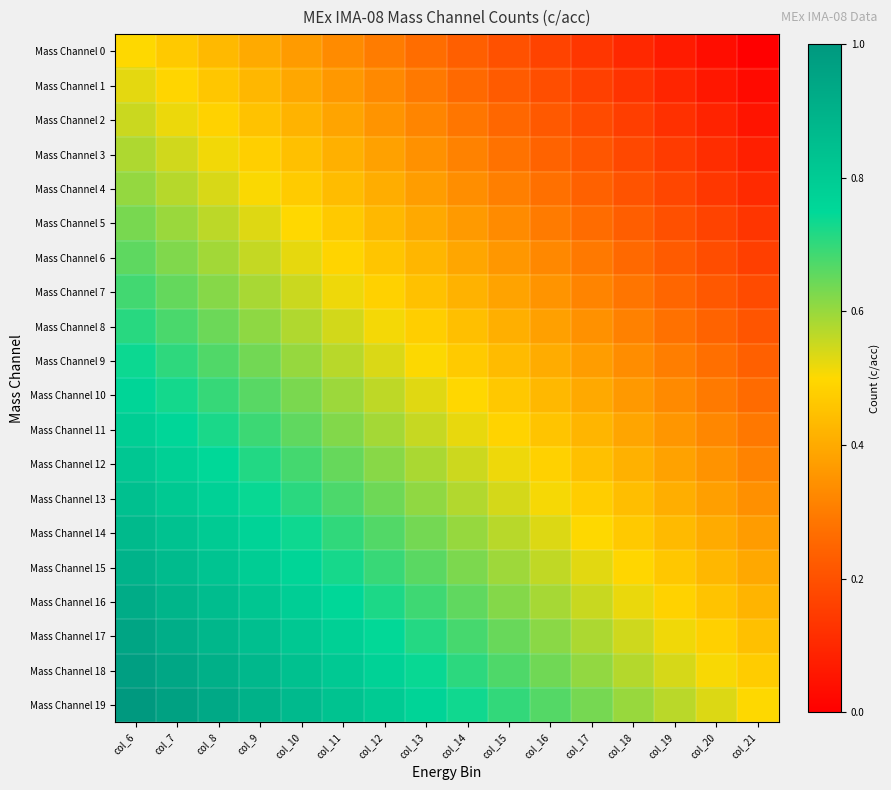

Reading left to right, what are all the values shown in this chart?

Mass Channel 0: col_6=0.5	col_7=0.5	col_8=0.4	col_9=0.4	col_10=0.4	col_11=0.3	col_12=0.3	col_13=0.3	col_14=0.2	col_15=0.2	col_16=0.2	col_17=0.1	col_18=0.1	col_19=0.1	col_20=0.0	col_21=0.0
Mass Channel 1: col_6=0.5	col_7=0.5	col_8=0.5	col_9=0.4	col_10=0.4	col_11=0.4	col_12=0.3	col_13=0.3	col_14=0.3	col_15=0.2	col_16=0.2	col_17=0.2	col_18=0.1	col_19=0.1	col_20=0.1	col_21=0.0
Mass Channel 2: col_6=0.6	col_7=0.5	col_8=0.5	col_9=0.5	col_10=0.4	col_11=0.4	col_12=0.4	col_13=0.3	col_14=0.3	col_15=0.3	col_16=0.2	col_17=0.2	col_18=0.2	col_19=0.1	col_20=0.1	col_21=0.1
Mass Channel 3: col_6=0.6	col_7=0.5	col_8=0.5	col_9=0.5	col_10=0.4	col_11=0.4	col_12=0.4	col_13=0.3	col_14=0.3	col_15=0.3	col_16=0.2	col_17=0.2	col_18=0.2	col_19=0.1	col_20=0.1	col_21=0.1
Mass Channel 4: col_6=0.6	col_7=0.6	col_8=0.5	col_9=0.5	col_10=0.5	col_11=0.4	col_12=0.4	col_13=0.4	col_14=0.3	col_15=0.3	col_16=0.3	col_17=0.2	col_18=0.2	col_19=0.2	col_20=0.1	col_21=0.1
Mass Channel 5: col_6=0.6	col_7=0.6	col_8=0.6	col_9=0.5	col_10=0.5	col_11=0.5	col_12=0.4	col_13=0.4	col_14=0.4	col_15=0.3	col_16=0.3	col_17=0.3	col_18=0.2	col_19=0.2	col_20=0.2	col_21=0.1
Mass Channel 6: col_6=0.7	col_7=0.6	col_8=0.6	col_9=0.6	col_10=0.5	col_11=0.5	col_12=0.5	col_13=0.4	col_14=0.4	col_15=0.4	col_16=0.3	col_17=0.3	col_18=0.3	col_19=0.2	col_20=0.2	col_21=0.2
Mass Channel 7: col_6=0.7	col_7=0.7	col_8=0.6	col_9=0.6	col_10=0.6	col_11=0.5	col_12=0.5	col_13=0.5	col_14=0.4	col_15=0.4	col_16=0.4	col_17=0.3	col_18=0.3	col_19=0.3	col_20=0.2	col_21=0.2
Mass Channel 8: col_6=0.7	col_7=0.7	col_8=0.6	col_9=0.6	col_10=0.6	col_11=0.5	col_12=0.5	col_13=0.5	col_14=0.4	col_15=0.4	col_16=0.4	col_17=0.3	col_18=0.3	col_19=0.3	col_20=0.2	col_21=0.2
Mass Channel 9: col_6=0.7	col_7=0.7	col_8=0.7	col_9=0.6	col_10=0.6	col_11=0.6	col_12=0.5	col_13=0.5	col_14=0.5	col_15=0.4	col_16=0.4	col_17=0.4	col_18=0.3	col_19=0.3	col_20=0.3	col_21=0.2
Mass Channel 10: col_6=0.8	col_7=0.7	col_8=0.7	col_9=0.7	col_10=0.6	col_11=0.6	col_12=0.6	col_13=0.5	col_14=0.5	col_15=0.5	col_16=0.4	col_17=0.4	col_18=0.4	col_19=0.3	col_20=0.3	col_21=0.3
Mass Channel 11: col_6=0.8	col_7=0.8	col_8=0.7	col_9=0.7	col_10=0.7	col_11=0.6	col_12=0.6	col_13=0.6	col_14=0.5	col_15=0.5	col_16=0.5	col_17=0.4	col_18=0.4	col_19=0.4	col_20=0.3	col_21=0.3
Mass Channel 12: col_6=0.8	col_7=0.8	col_8=0.7	col_9=0.7	col_10=0.7	col_11=0.6	col_12=0.6	col_13=0.6	col_14=0.5	col_15=0.5	col_16=0.5	col_17=0.4	col_18=0.4	col_19=0.4	col_20=0.3	col_21=0.3
Mass Channel 13: col_6=0.8	col_7=0.8	col_8=0.8	col_9=0.7	col_10=0.7	col_11=0.7	col_12=0.6	col_13=0.6	col_14=0.6	col_15=0.5	col_16=0.5	col_17=0.5	col_18=0.4	col_19=0.4	col_20=0.4	col_21=0.3
Mass Channel 14: col_6=0.9	col_7=0.8	col_8=0.8	col_9=0.8	col_10=0.7	col_11=0.7	col_12=0.7	col_13=0.6	col_14=0.6	col_15=0.6	col_16=0.5	col_17=0.5	col_18=0.5	col_19=0.4	col_20=0.4	col_21=0.4
Mass Channel 15: col_6=0.9	col_7=0.9	col_8=0.8	col_9=0.8	col_10=0.8	col_11=0.7	col_12=0.7	col_13=0.7	col_14=0.6	col_15=0.6	col_16=0.6	col_17=0.5	col_18=0.5	col_19=0.5	col_20=0.4	col_21=0.4
Mass Channel 16: col_6=0.9	col_7=0.9	col_8=0.9	col_9=0.8	col_10=0.8	col_11=0.8	col_12=0.7	col_13=0.7	col_14=0.7	col_15=0.6	col_16=0.6	col_17=0.6	col_18=0.5	col_19=0.5	col_20=0.5	col_21=0.4
Mass Channel 17: col_6=0.9	col_7=0.9	col_8=0.9	col_9=0.8	col_10=0.8	col_11=0.8	col_12=0.7	col_13=0.7	col_14=0.7	col_15=0.6	col_16=0.6	col_17=0.6	col_18=0.5	col_19=0.5	col_20=0.5	col_21=0.4
Mass Channel 18: col_6=1.0	col_7=0.9	col_8=0.9	col_9=0.9	col_10=0.8	col_11=0.8	col_12=0.8	col_13=0.7	col_14=0.7	col_15=0.7	col_16=0.6	col_17=0.6	col_18=0.6	col_19=0.5	col_20=0.5	col_21=0.5
Mass Channel 19: col_6=1.0	col_7=1.0	col_8=0.9	col_9=0.9	col_10=0.9	col_11=0.8	col_12=0.8	col_13=0.8	col_14=0.7	col_15=0.7	col_16=0.7	col_17=0.6	col_18=0.6	col_19=0.6	col_20=0.5	col_21=0.5